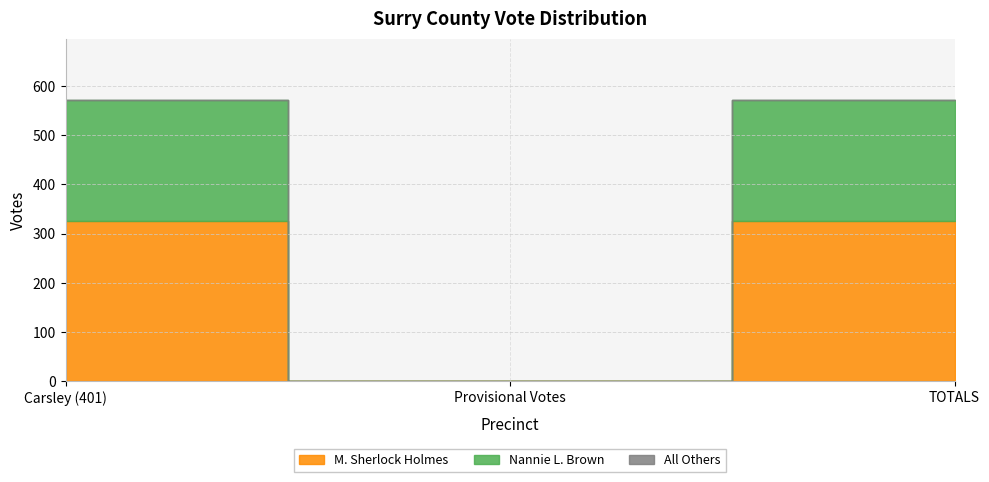

Reading left to right, extract all data points from this chart.

M. Sherlock Holmes: 325	0	325
Nannie L. Brown: 247	0	247
All Others: 0	0	0